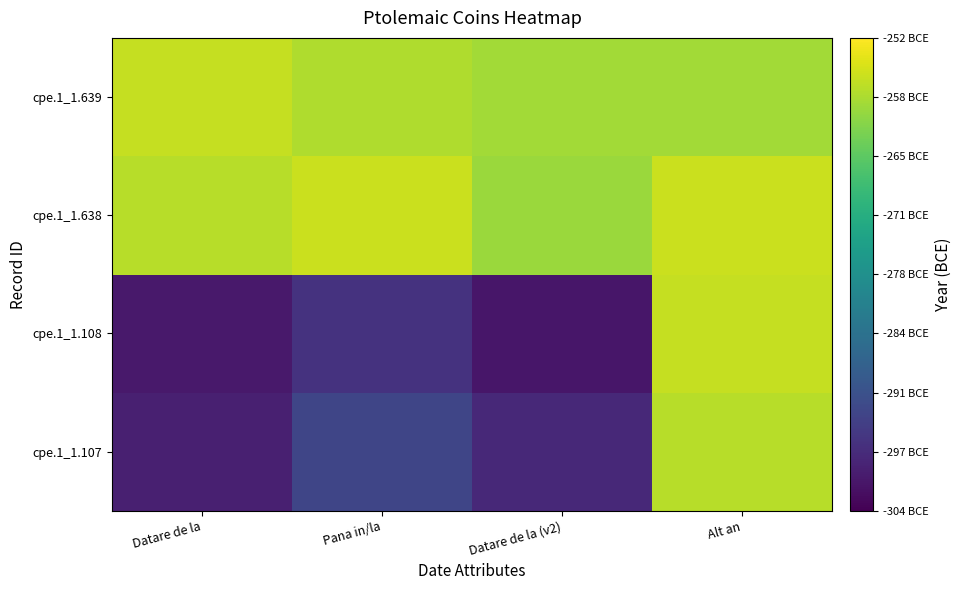

Which has a higher value, Pana in/la or Datare de la?

Pana in/la